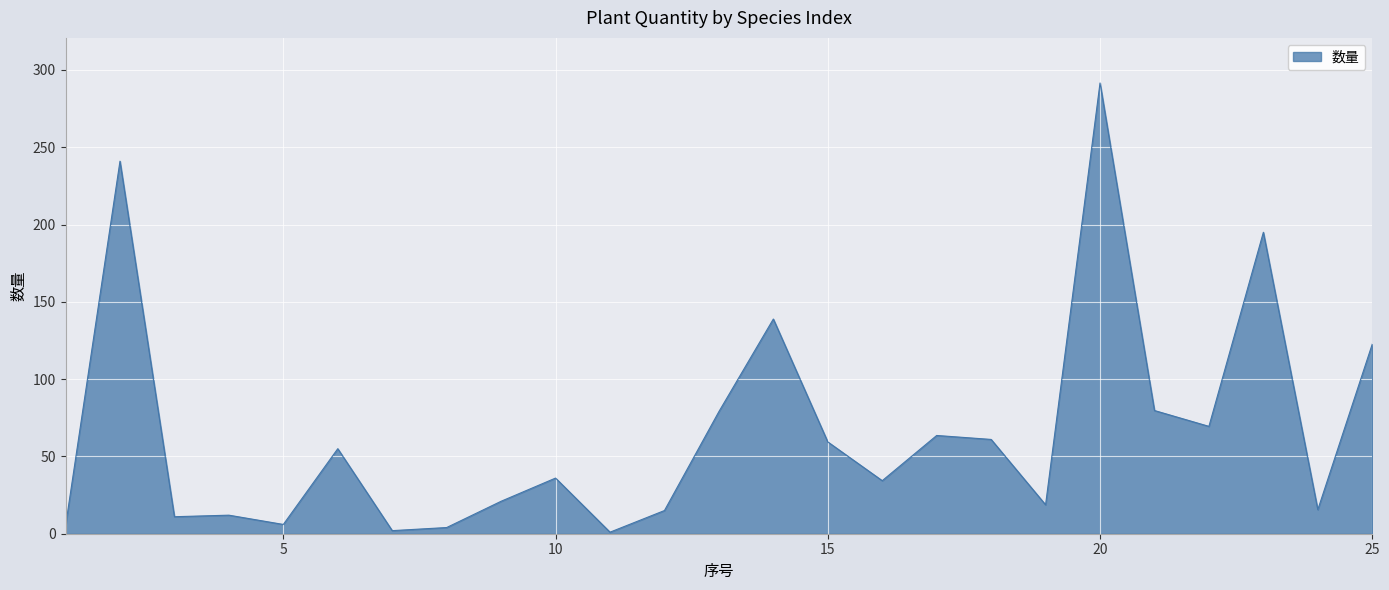

What is the difference between the maximum and minimum values?

290.6